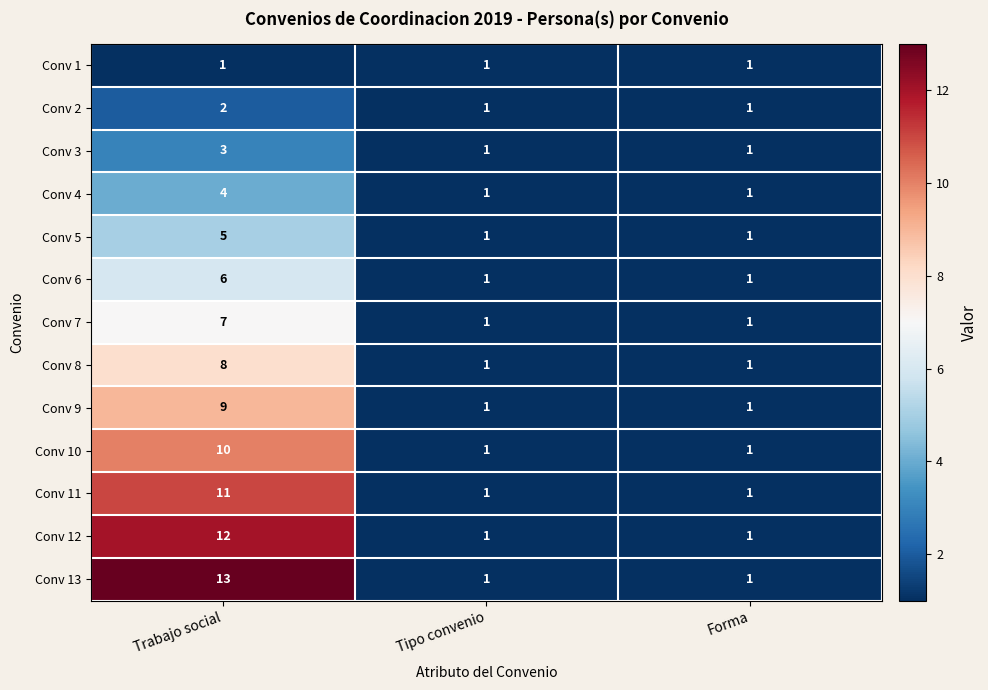

The Conv 6 series shows 11 at Trabajo social. True or false?

False